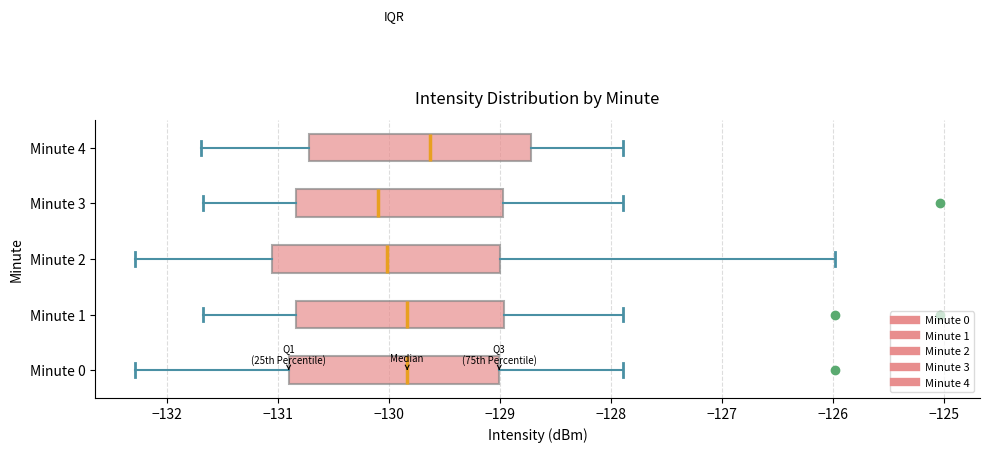

Which box has the furthest to the right median line?

Minute 4